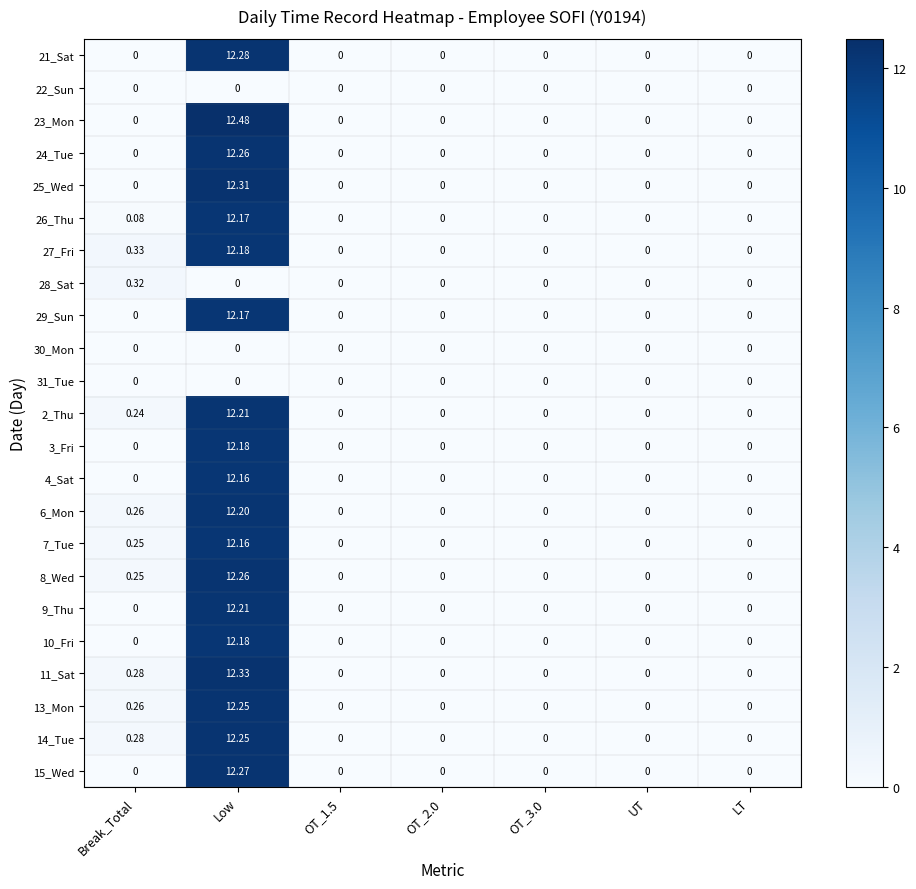

At which category is the sum across all series the highest?

Low